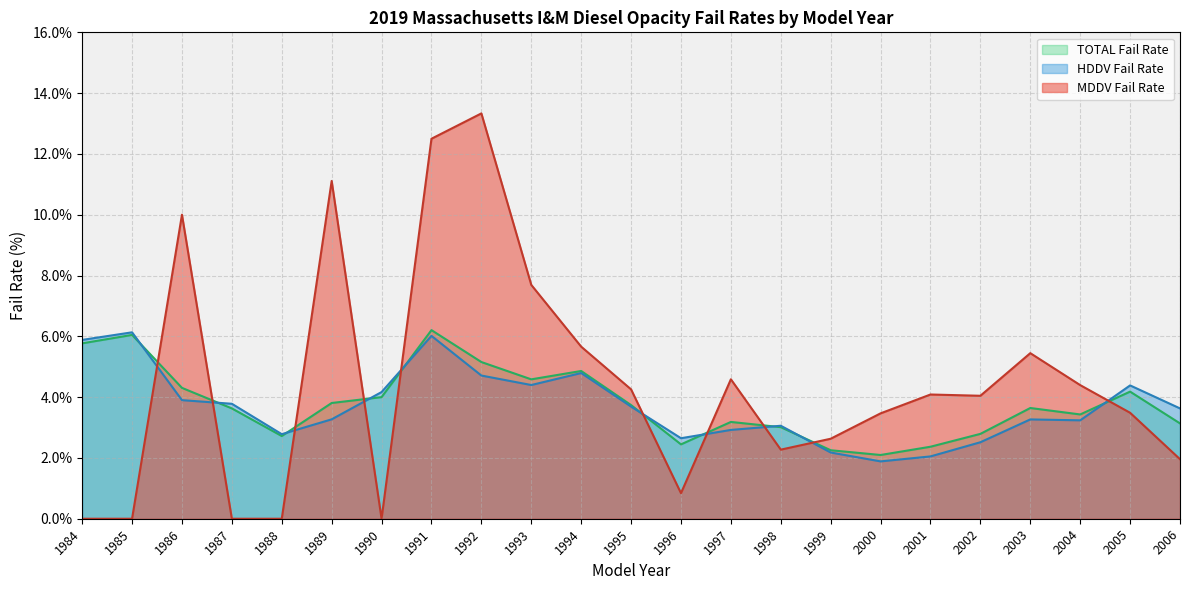

Which label corresponds to the largest value in the chart?

1992